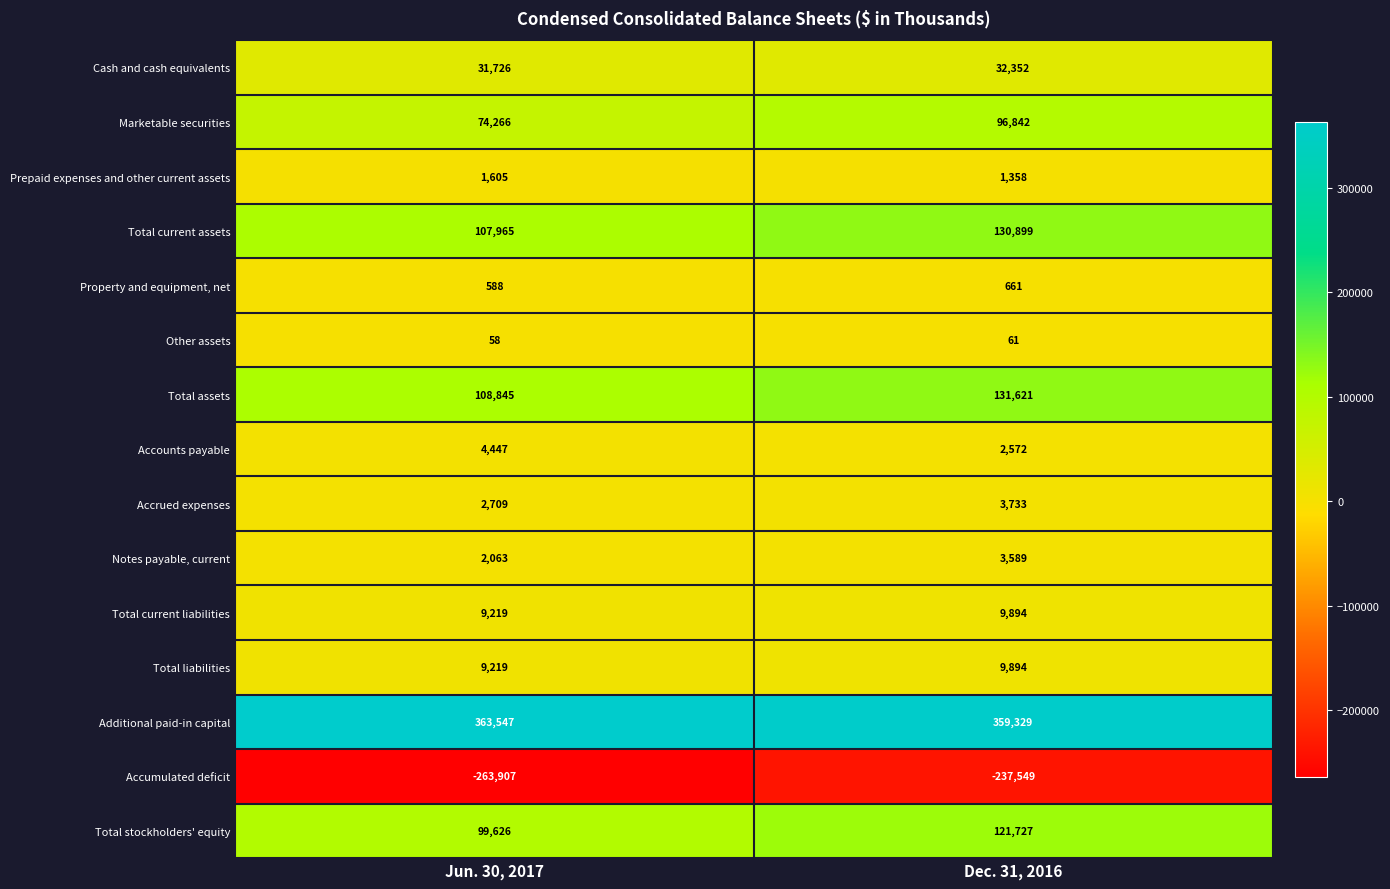

The Notes payable, current series shows 3589 at Dec. 31, 2016. True or false?

True